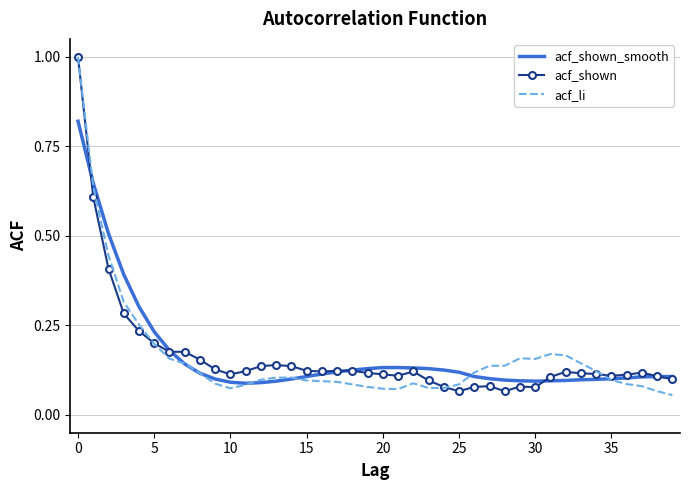

What is the highest value of the acf_li series?

1.0